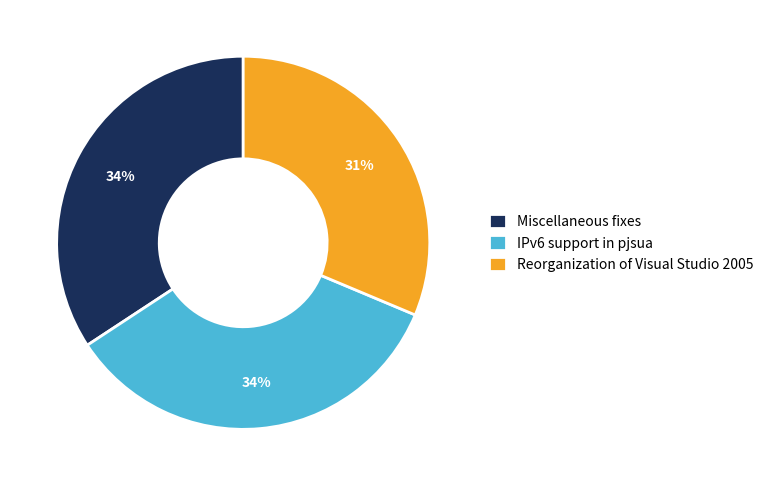

Is there a majority slice in this chart?

No